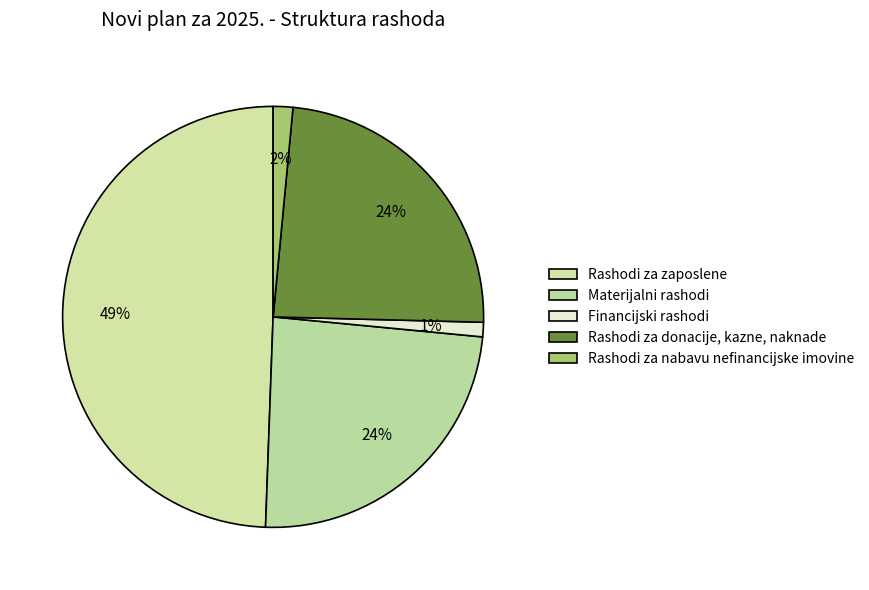

To the nearest percent, what is the combined percentage of Rashodi za zaposlene and Rashodi za nabavu nefinancijske imovine?

51%